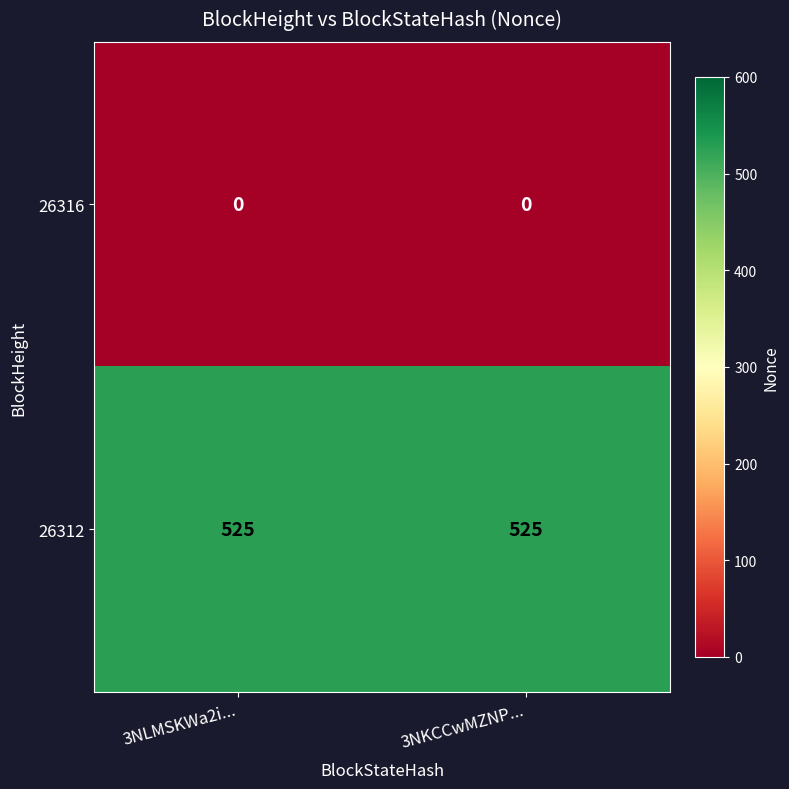

Reading left to right, what are all the values shown in this chart?

26316: 0	0
26312: 525	525